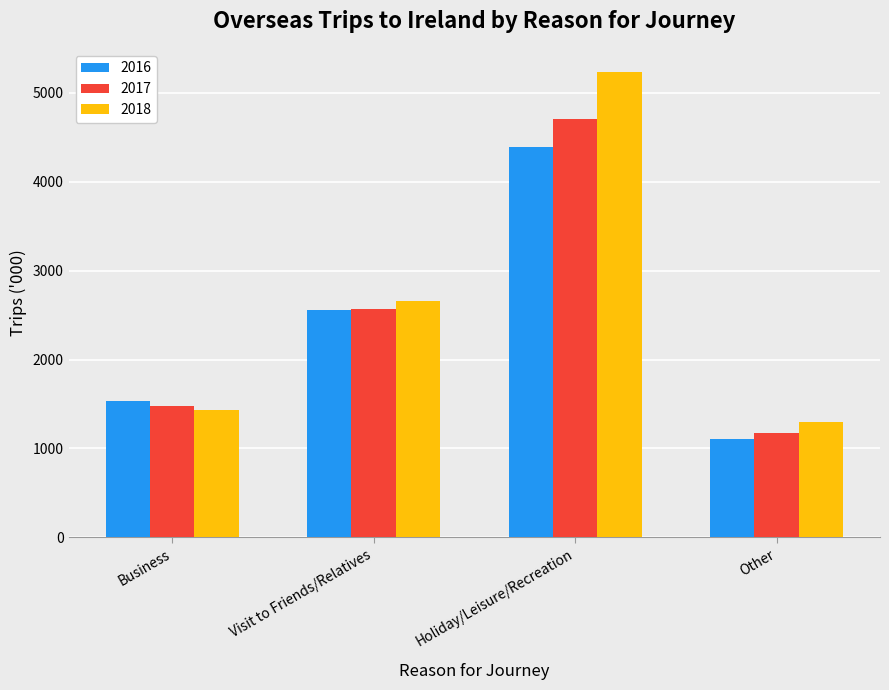

What is the value of the 2018 bar at the 4th from the left?

1294